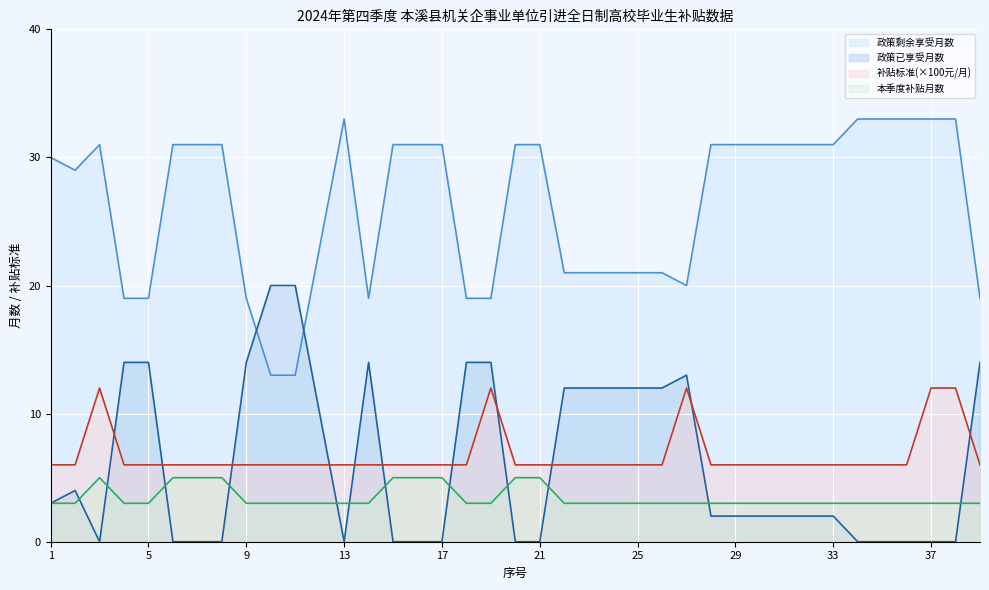

After their last crossing, which series has the higher values: 政策已享受月数 or 补贴标准(元/月)?

政策已享受月数